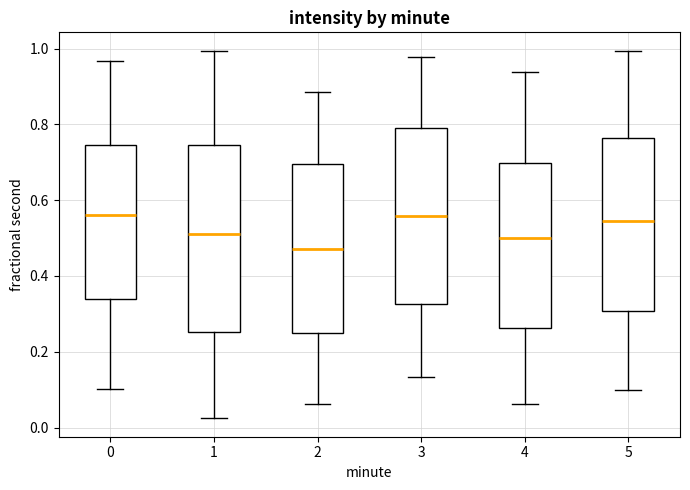

Where does the median line of the box at x = 2 sit on the y-axis? The values are not printed on the chart, so give them approximately, as read against the axis.

0.48